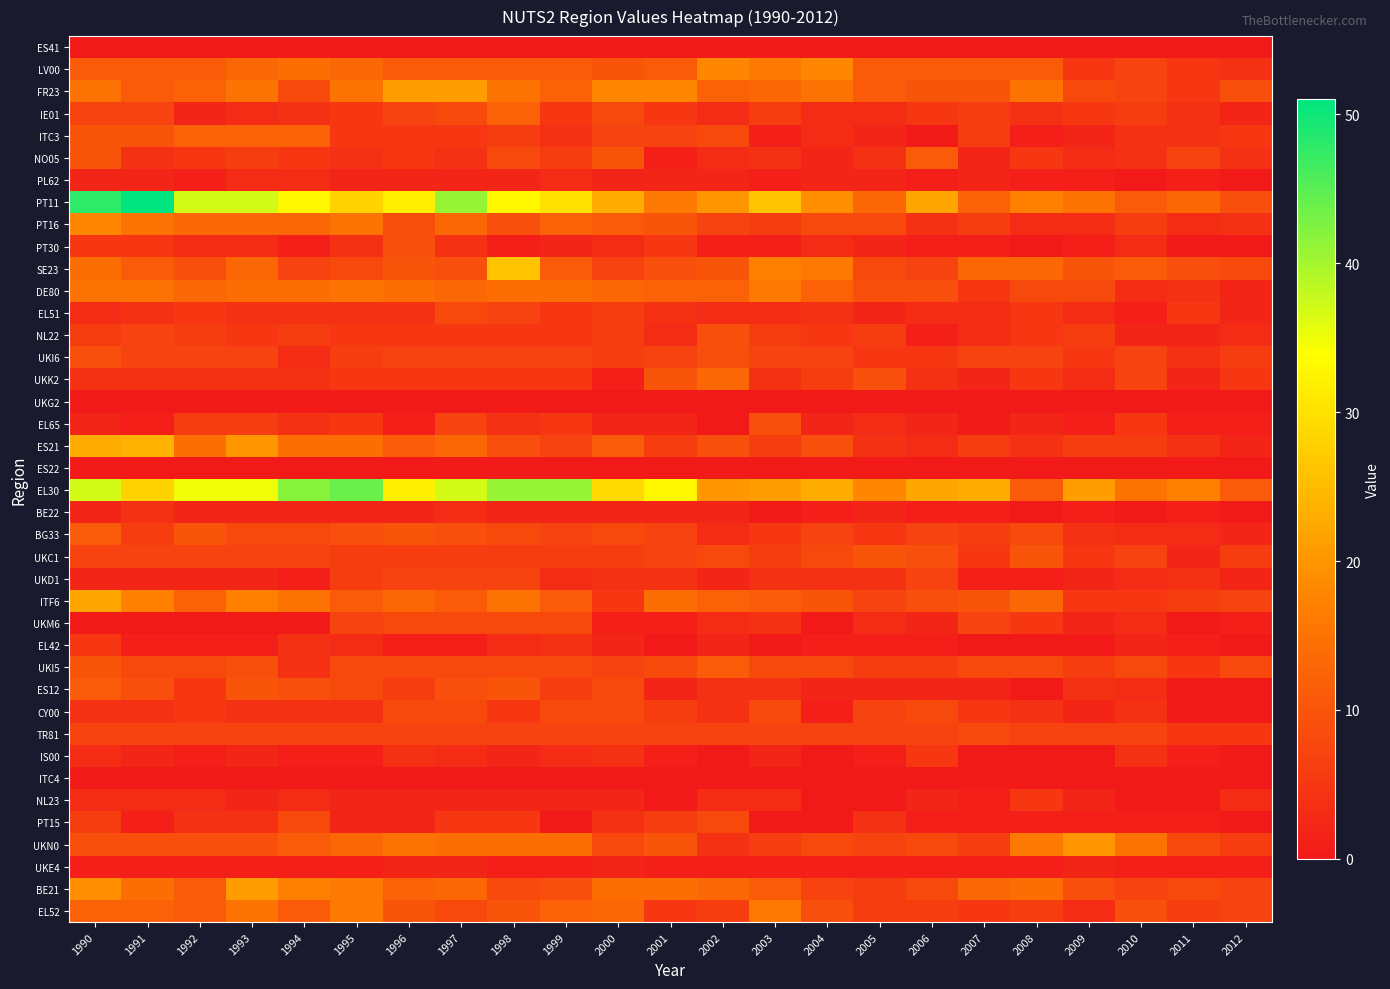

At 2008, list the series in order from largest to smallest.

PT11, UKN0, FR23, BE21, SE23, ITF6, LV00, EL30, UKC1, DE80, BG33, UKI5, UKI6, TR81, EL52, NO05, EL51, NL22, UKK2, UKM6, NL23, IE01, ES21, CY00, PT16, EL65, ITC3, PL62, UKD1, PT15, UKE4, ES41, PT30, UKG2, ES22, BE22, EL42, ES12, IS00, ITC4